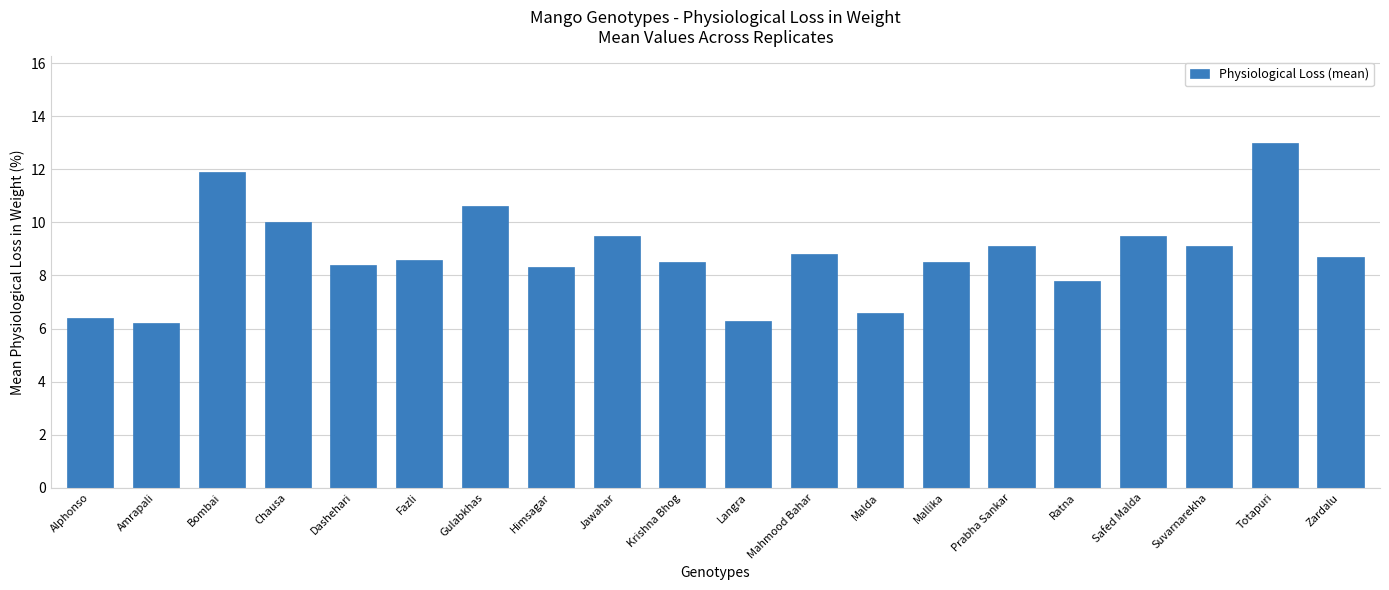

What is the smallest value displayed?

6.2